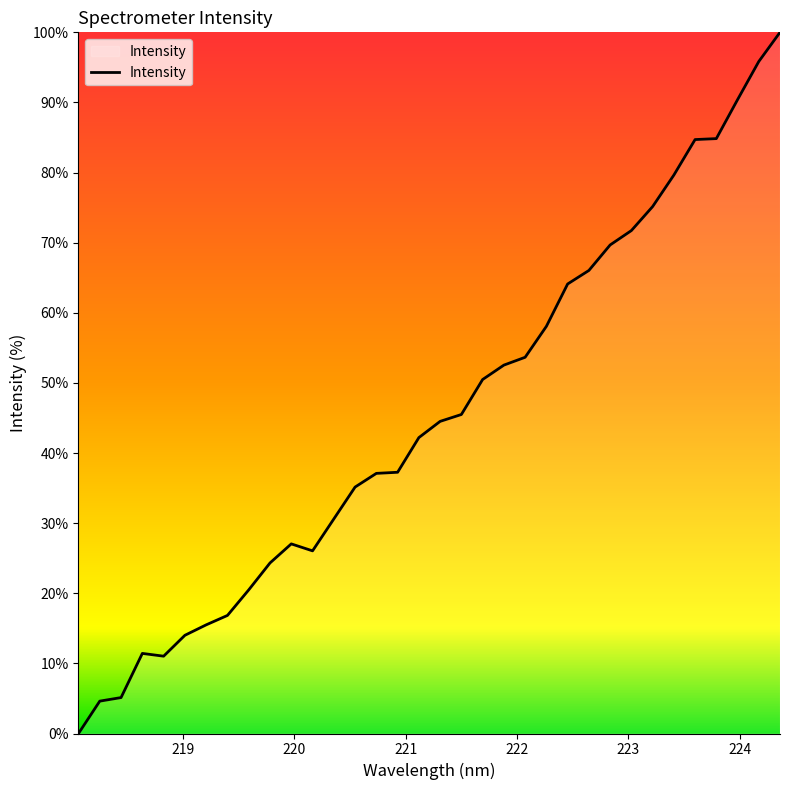

What is the greatest value displayed?

100.0